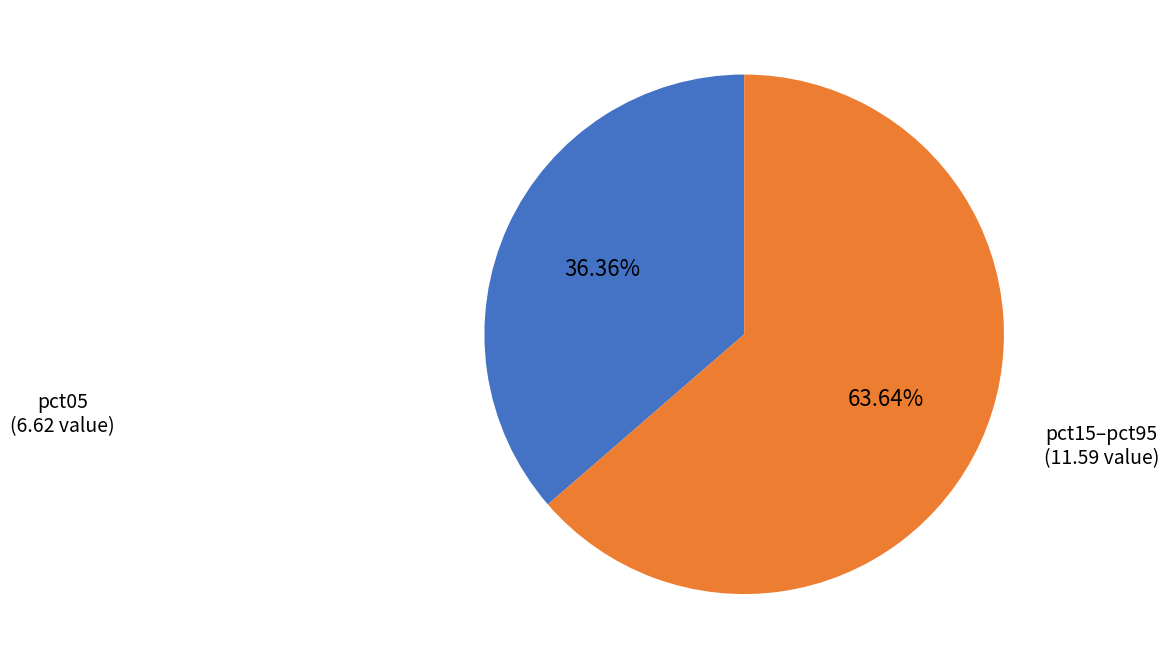

Is there a majority slice in this chart?

Yes